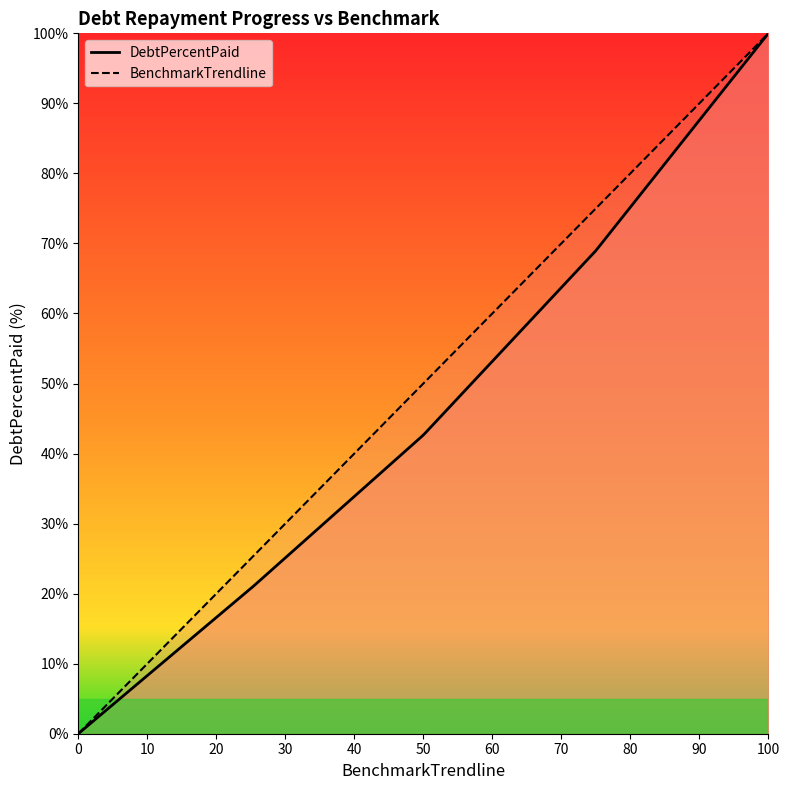

The BenchmarkTrendline series shows 32.4 at 75. True or false?

False